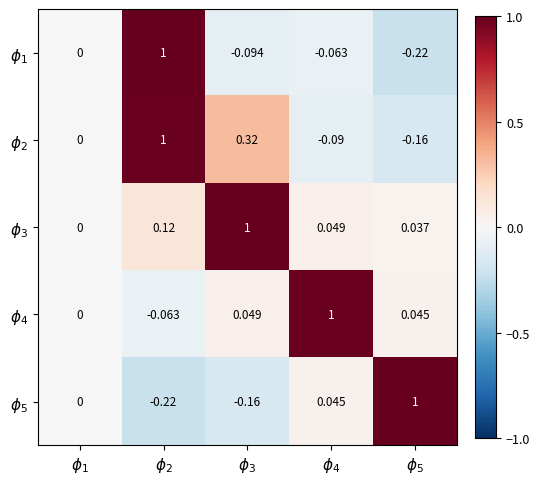

How many series are shown in this chart?

5